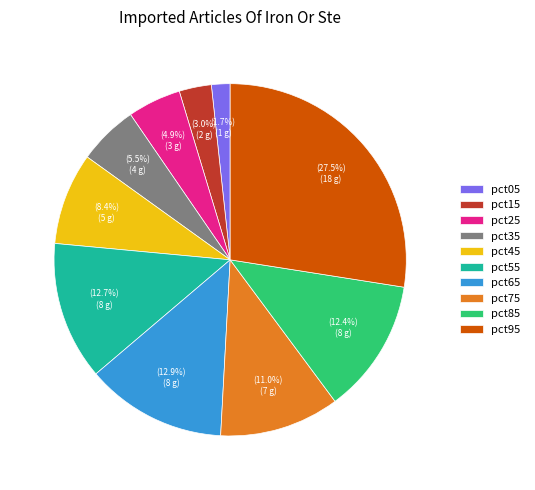

Does pct35 account for over 50% of the chart?

No